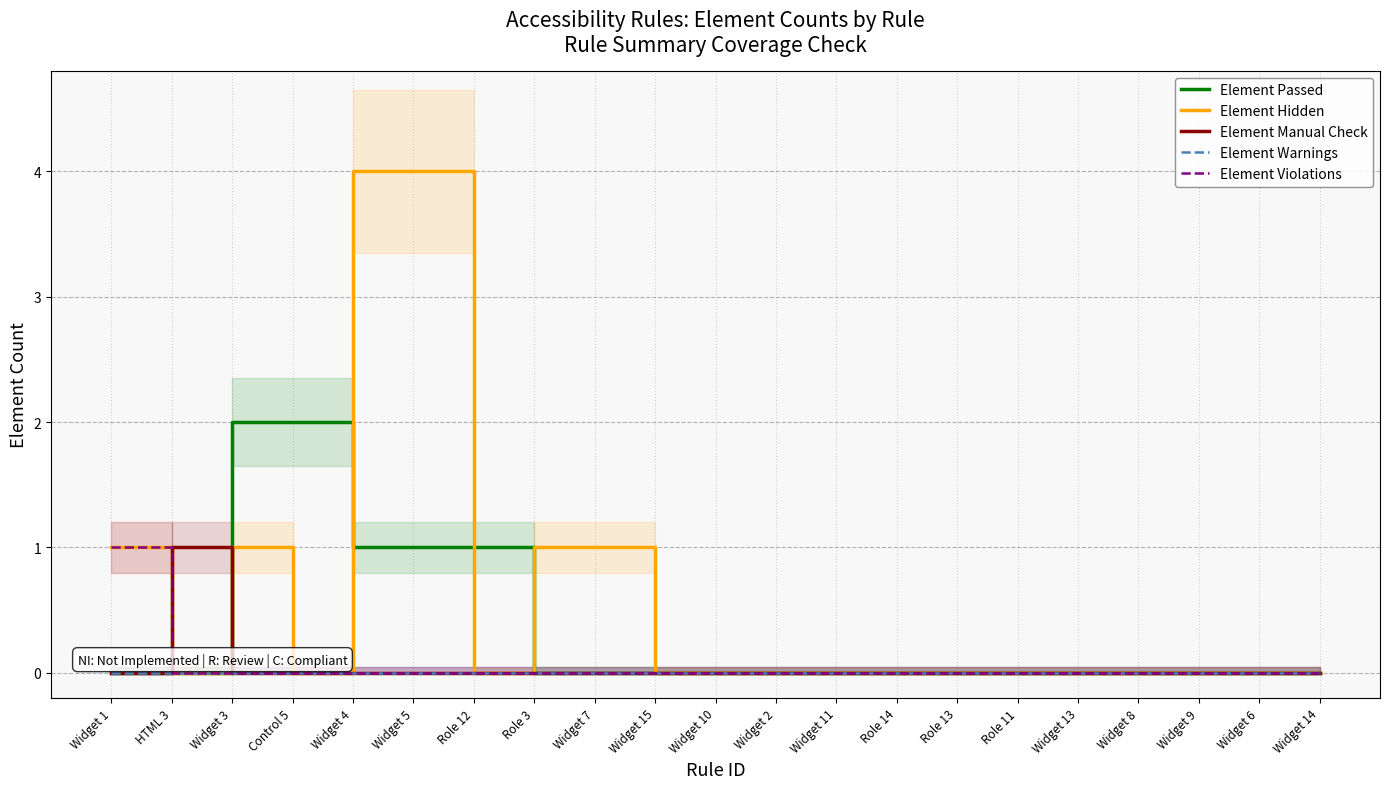

True or false: Element Hidden and Element Manual Check intersect in this chart.

True